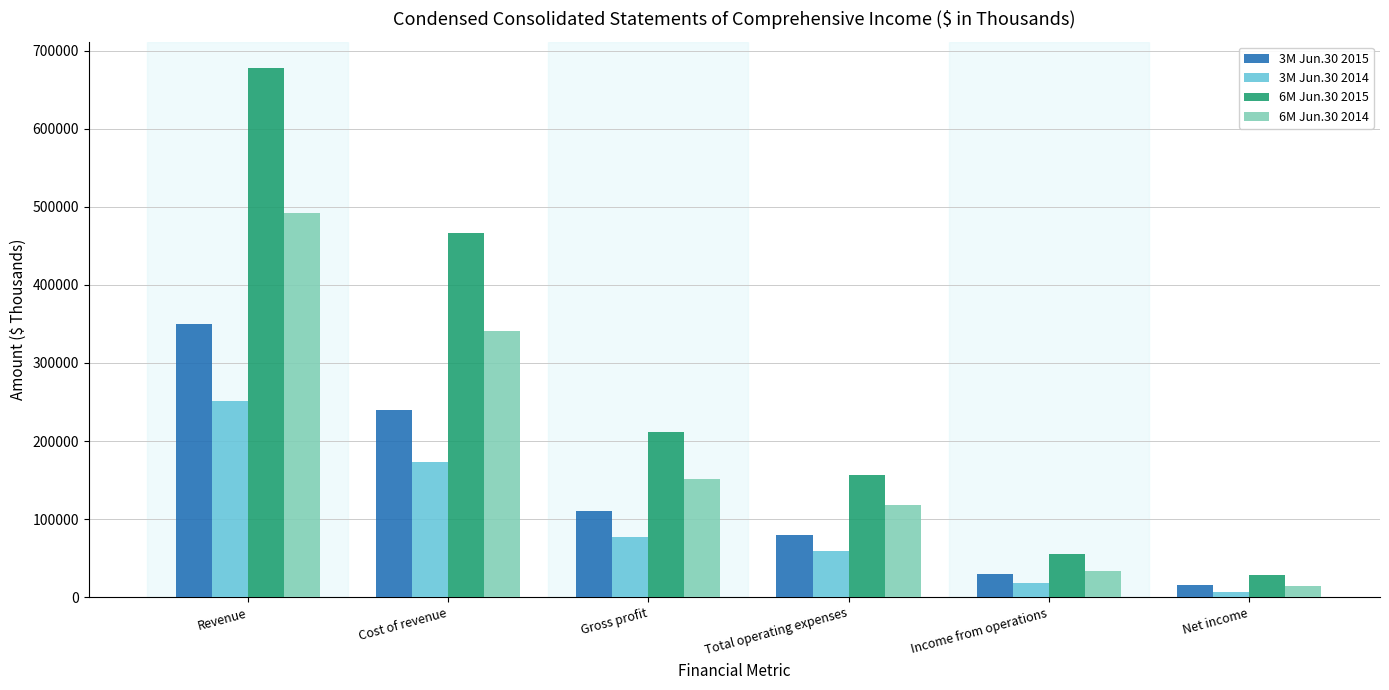

List the series in order of their peak value, lowest first.

3M Jun.30 2014, 3M Jun.30 2015, 6M Jun.30 2014, 6M Jun.30 2015